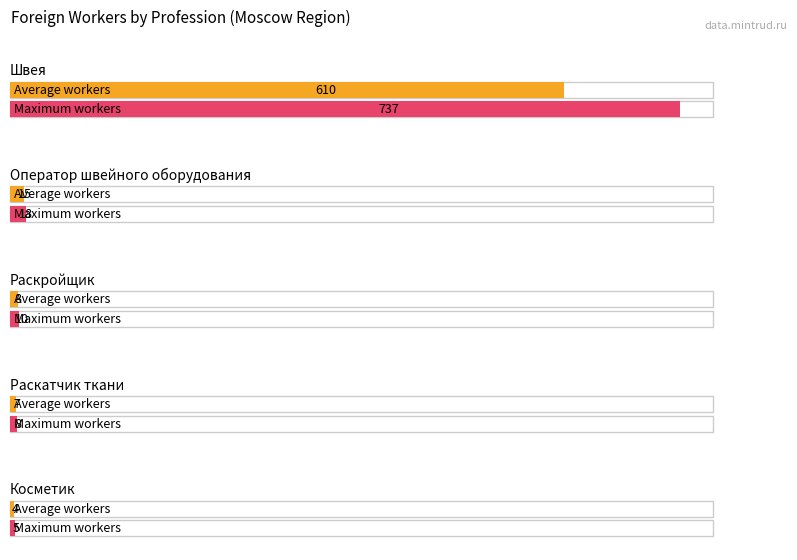

How many lines are shown in the chart?

2